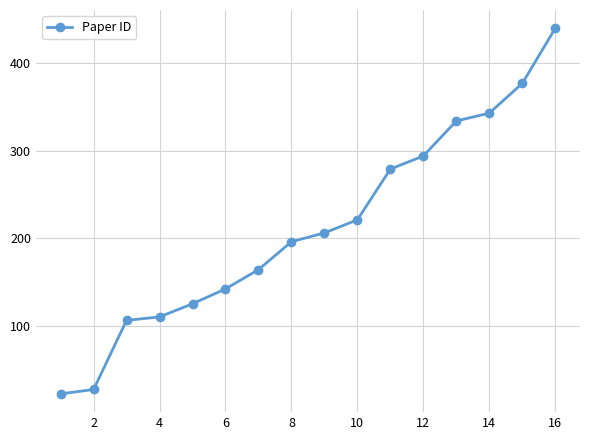

What is the difference between the maximum and minimum values?

418